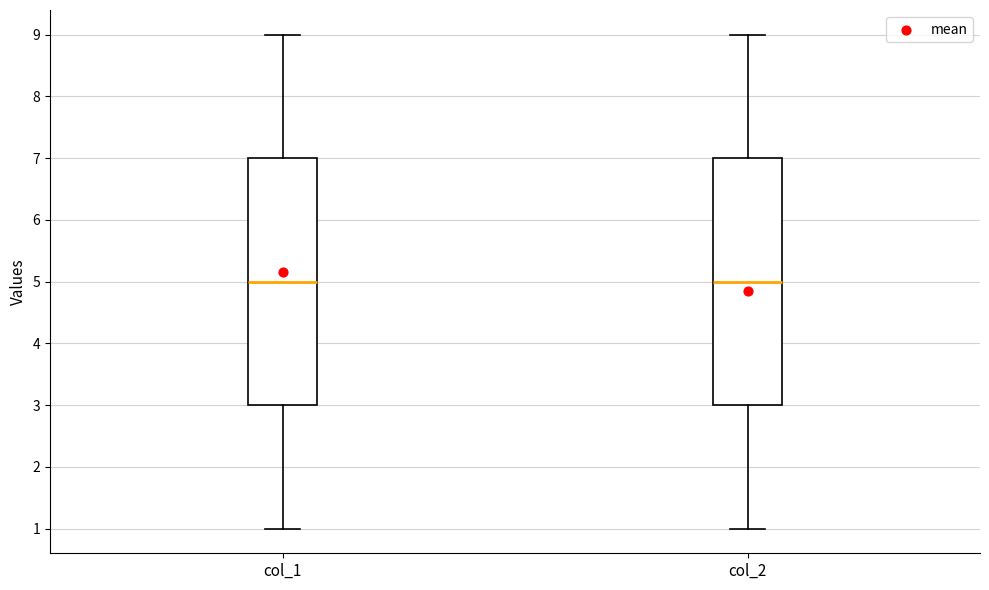

Reading left to right, transcribe this box plot: for each box, give where its median line is, the range the box spans, and where its two whiskers end, as read against the y-axis. The values are not printed on the chart, so give them approximately, as read against the axis.

col_1: median 5, box 3 to 7, whiskers 1 to 9
col_2: median 5, box 3 to 7, whiskers 1 to 9